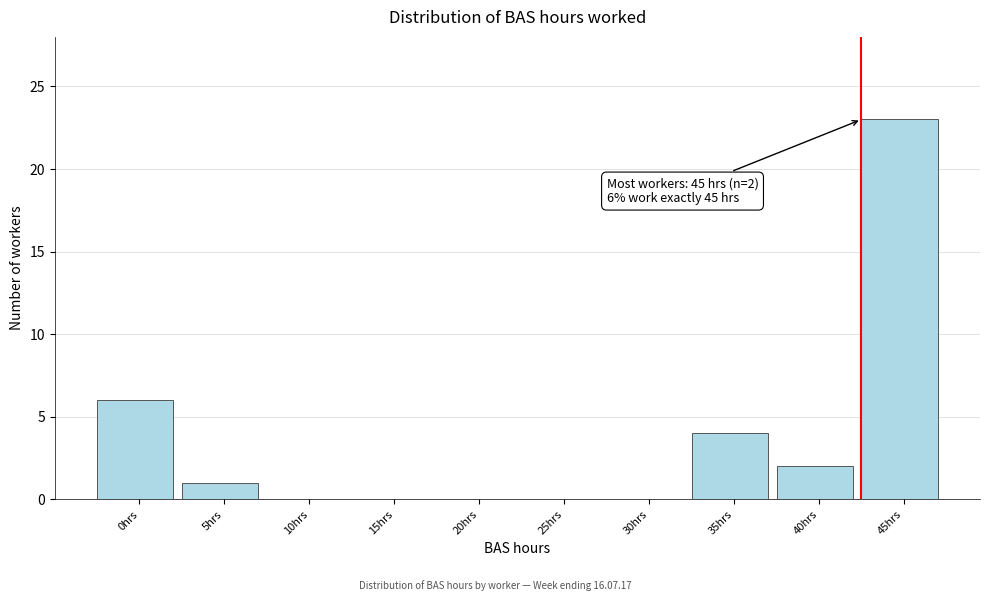

Reading right to left, extract all data points from this chart.

45hrs=23	40hrs=2	35hrs=4	30hrs=0	25hrs=0	20hrs=0	15hrs=0	10hrs=0	5hrs=1	0hrs=6